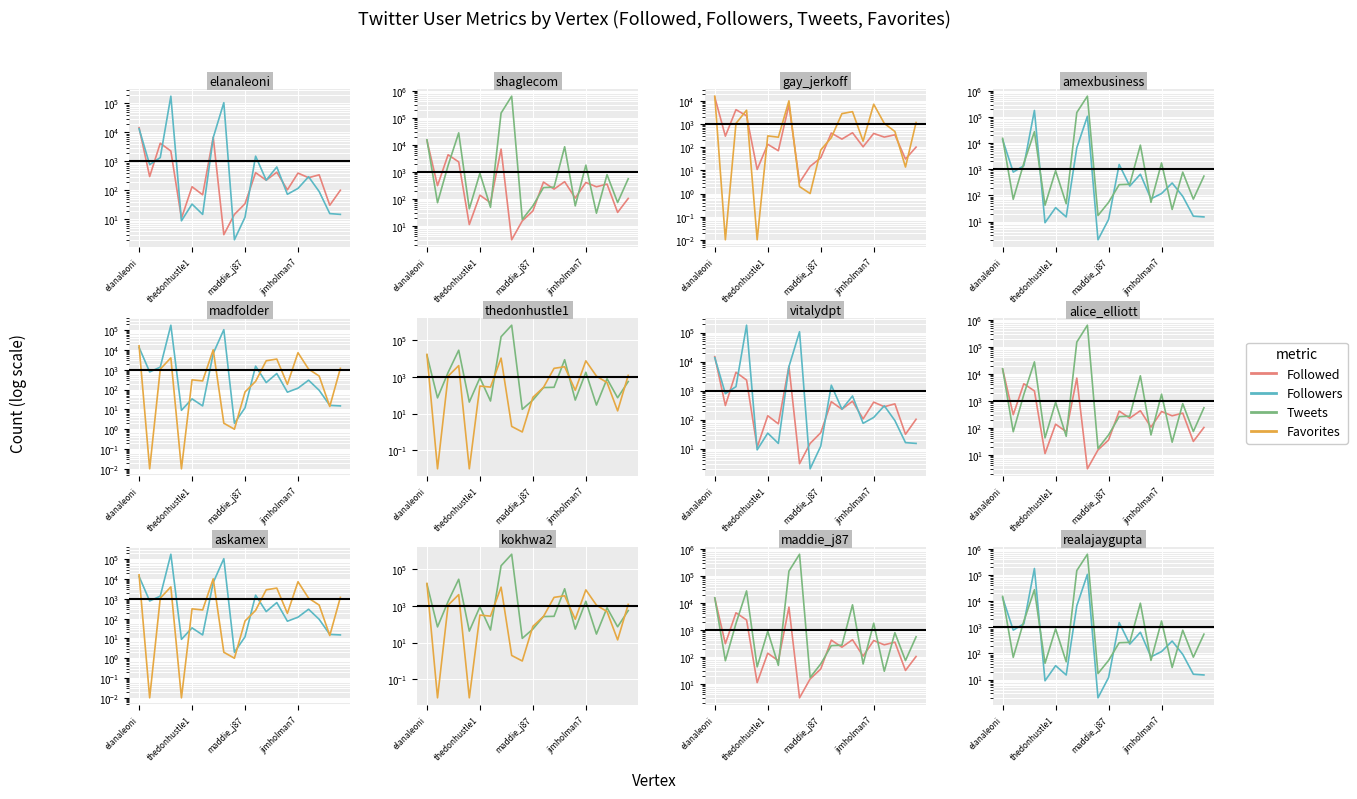

The Tweets series shows 148836.0 at 7. True or false?

True